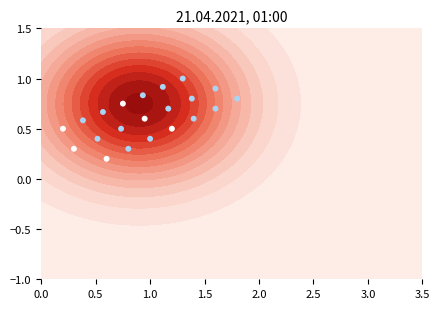

Reading left to right, list all the values displayed in this chart.

0.5	0.6	0.7	0.8	0.8	0.9	1.0	0.3	0.4	0.5	0.6	0.7	0.8	0.9	0.2	0.3	0.4	0.5	0.6	0.7	0.8